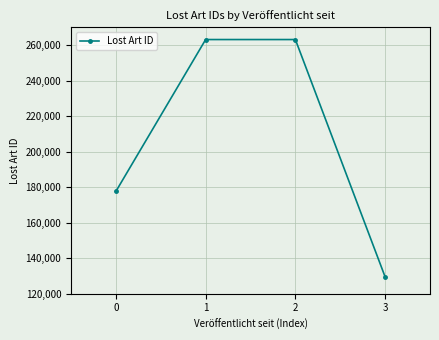

What is the value of the 2nd point from the left?

263073